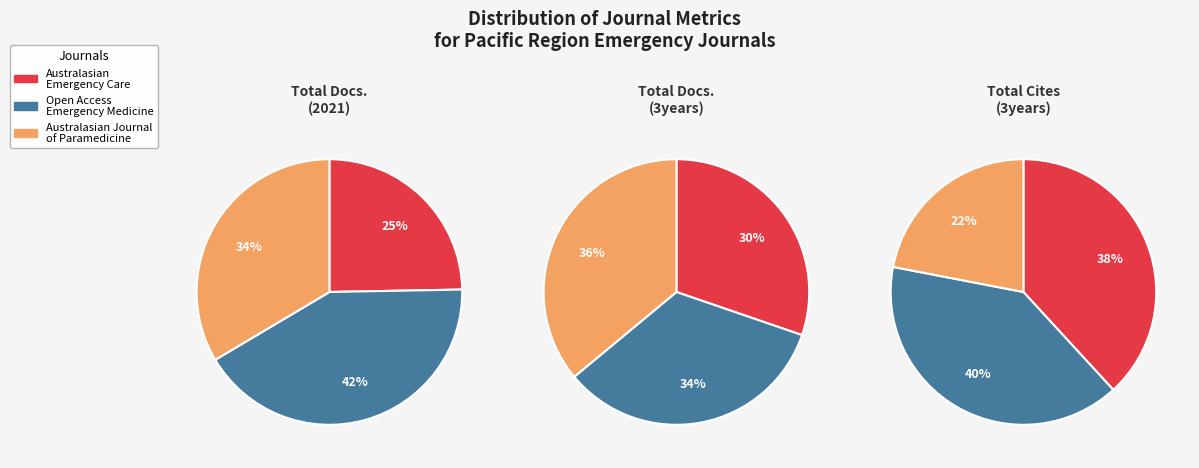

To the nearest percent, what percentage of the pie is Open Access Emergency Medicine?

40%